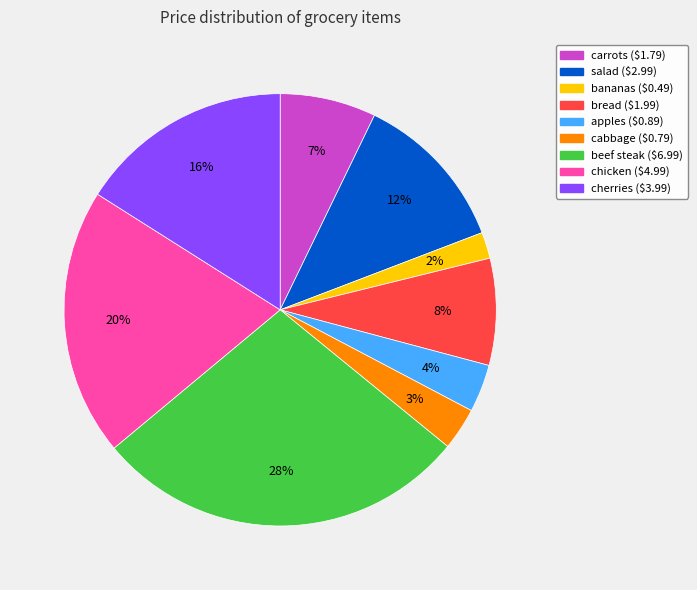

Between bread and beef steak, which is larger?

beef steak